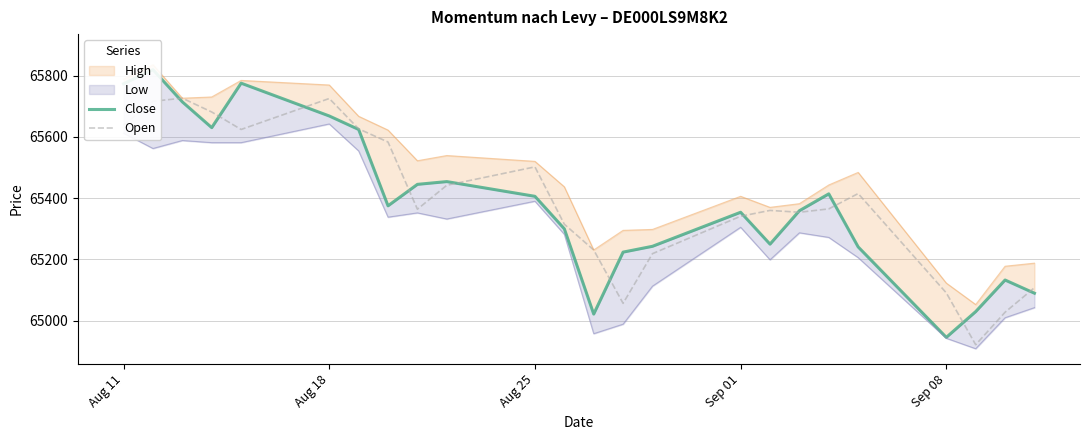

What is the highest value of the Open series?

65726